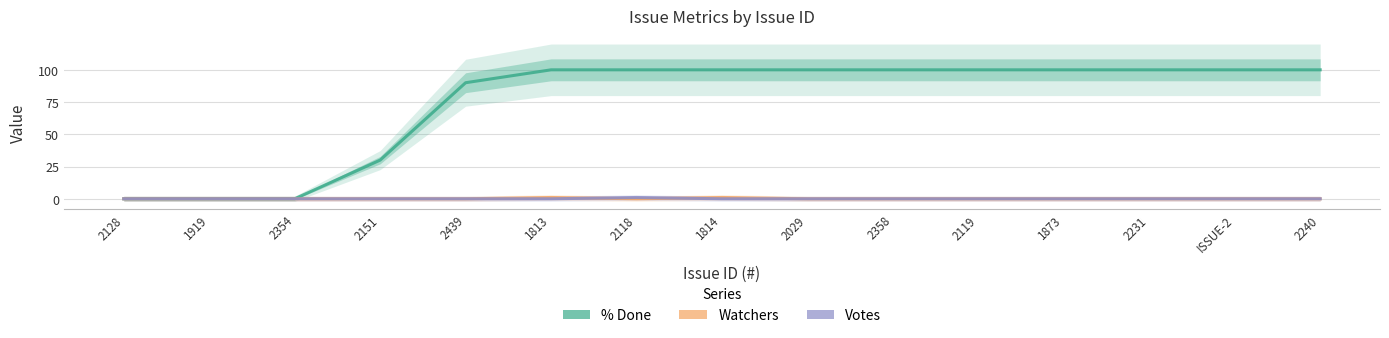

What is the sum of all Votes values?

1